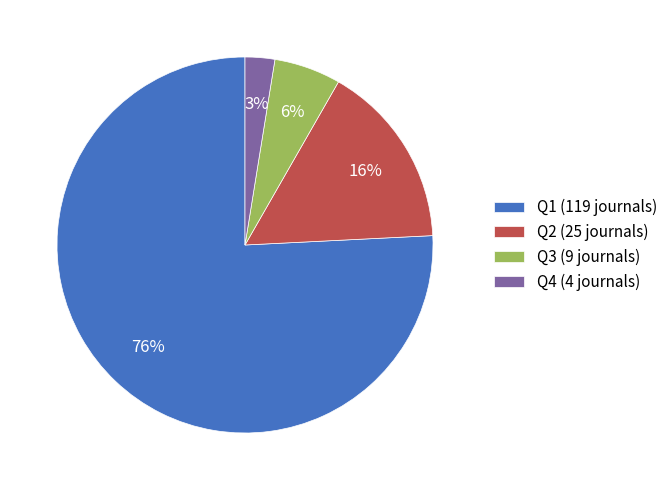

To the nearest percent, what is the difference between the Q3 and Q4 slice percentages?

3%